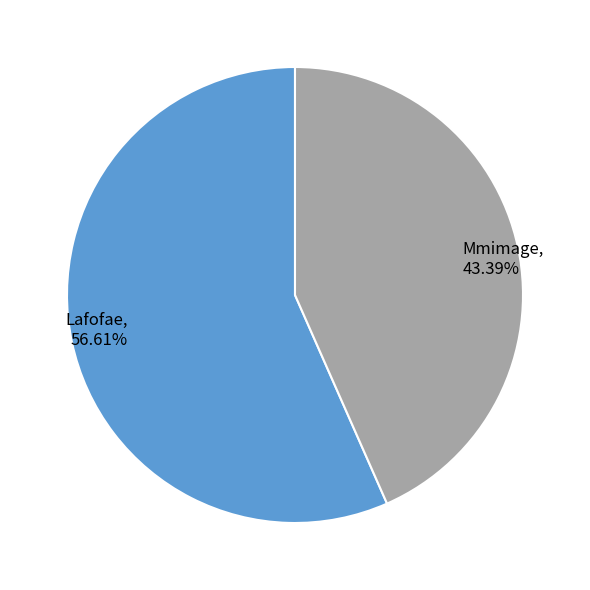

To the nearest percent, what is the average slice percentage?

50%